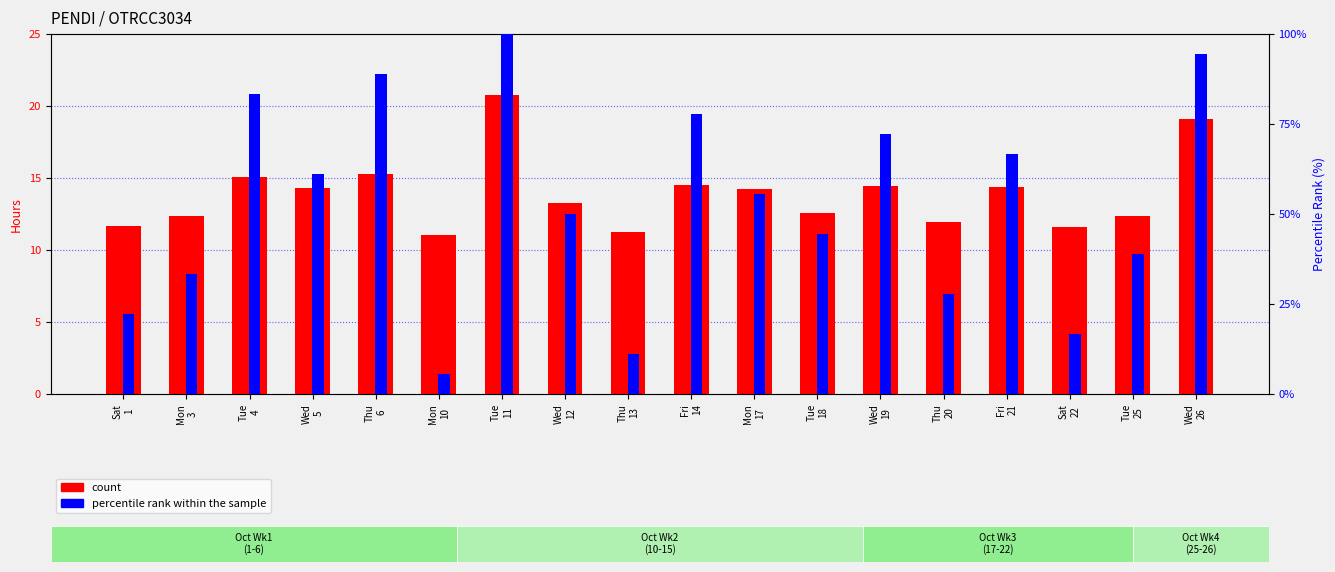

What is the value of the count bar at the 4th from the left?

14.3